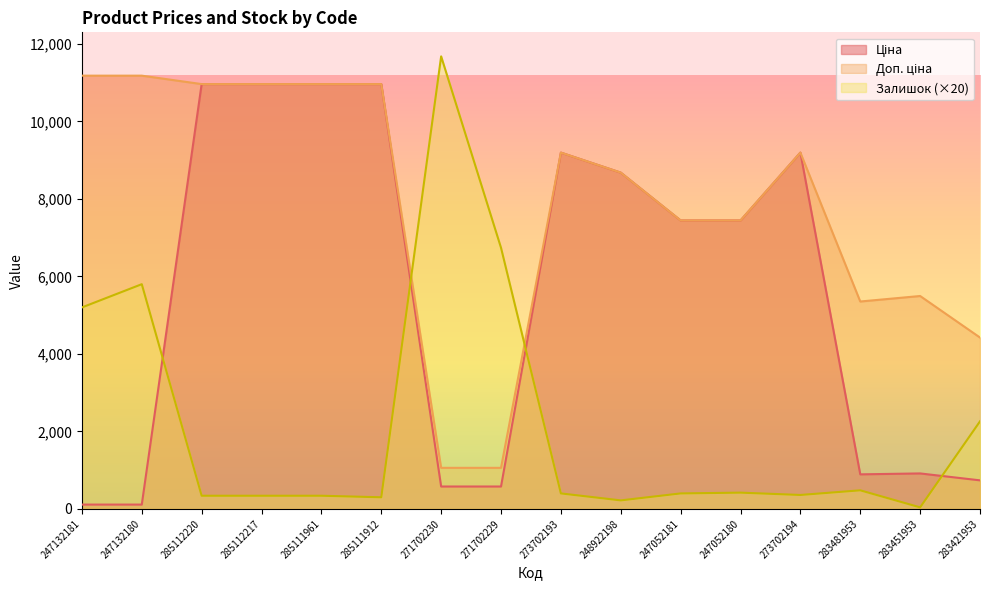

What is the average value of the Залишок series?

2207.5